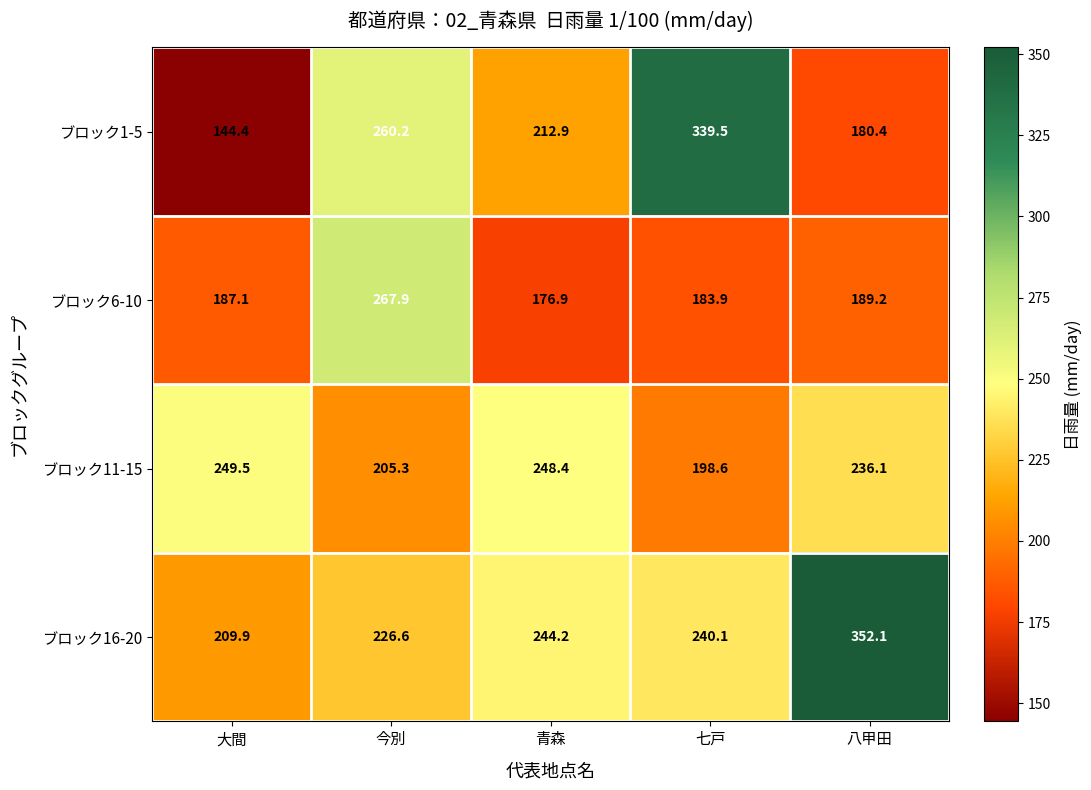

Is the value of ブロック1-5 at 七戸 greater than the value of ブロック11-15 at 八甲田?

Yes